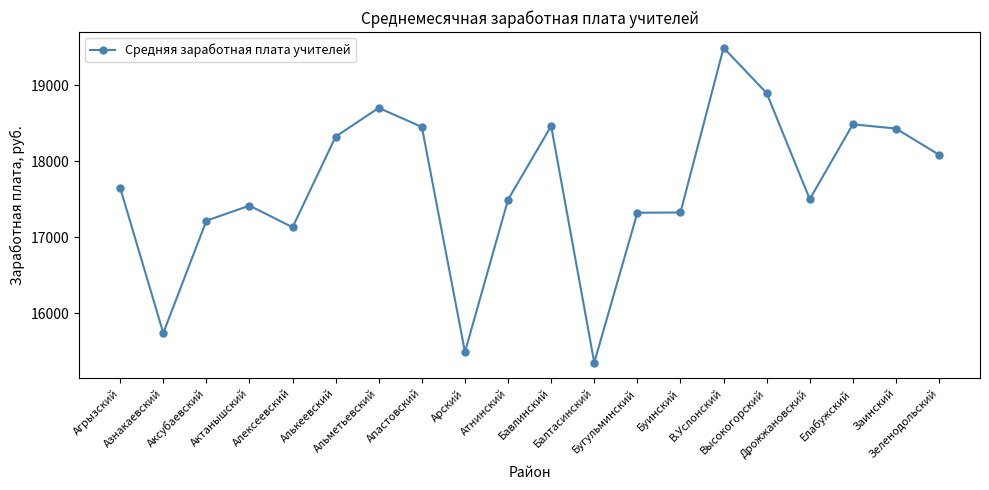

What is the value of the 2nd point from the left?

15736.7